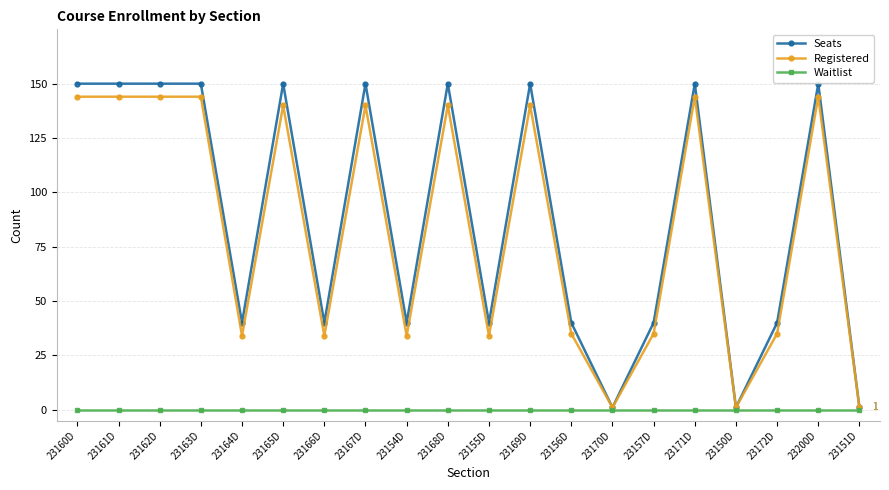

What position from the left is 23167D?

8